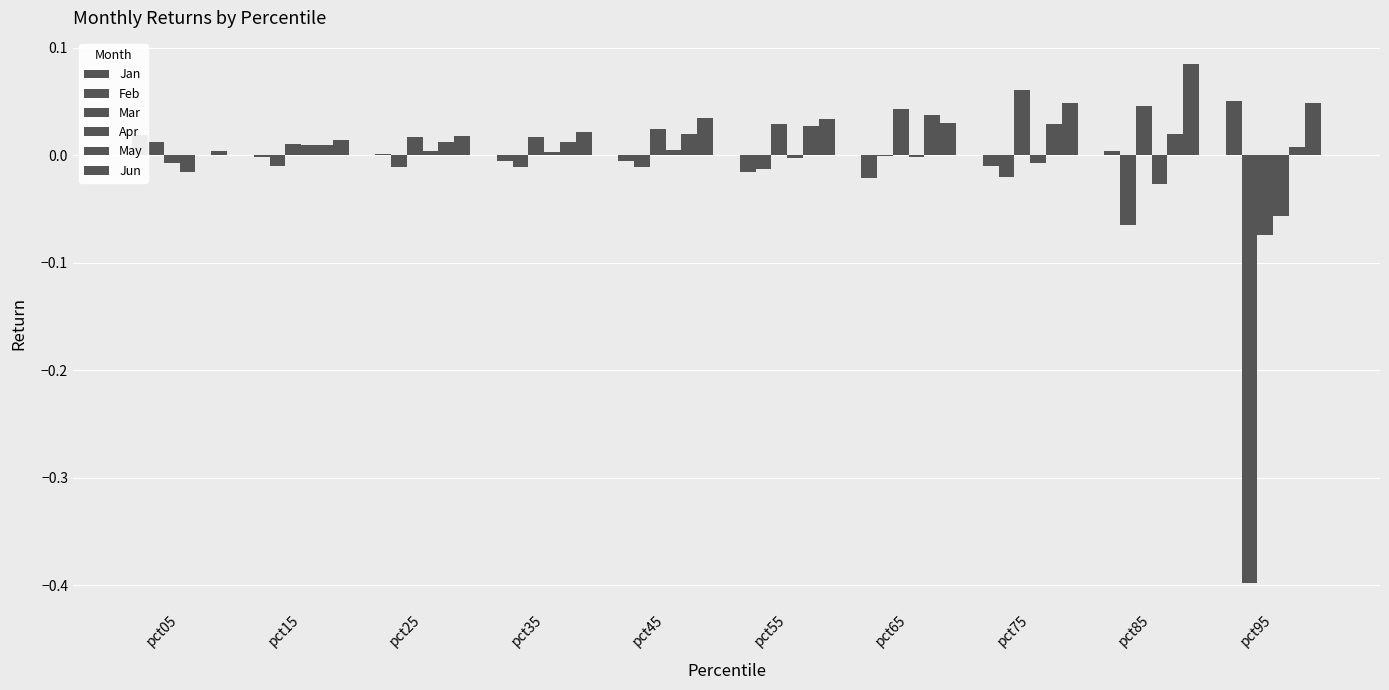

List the labels in order of Jan value, largest first.

pct95, pct05, pct85, pct25, pct15, pct35, pct45, pct75, pct55, pct65